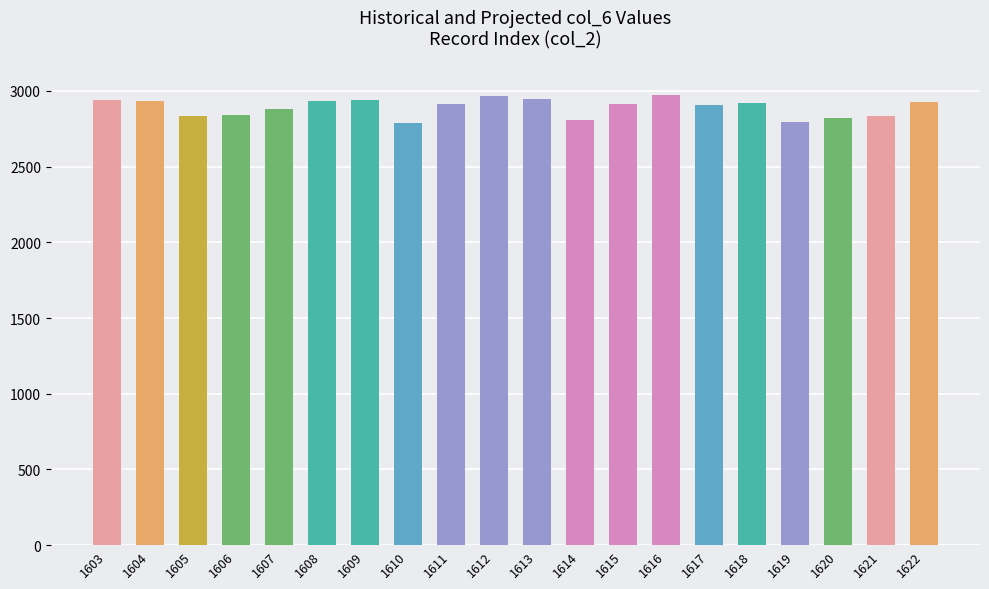

What is the value of the 2nd bar from the left?

2932